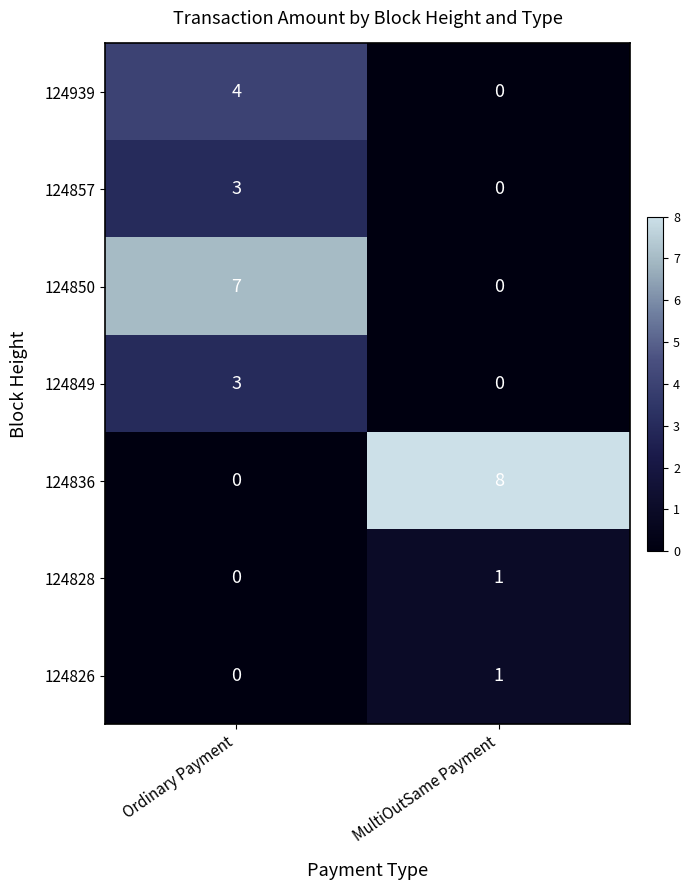

What is the difference between the highest and lowest values at MultiOutSame Payment?

8